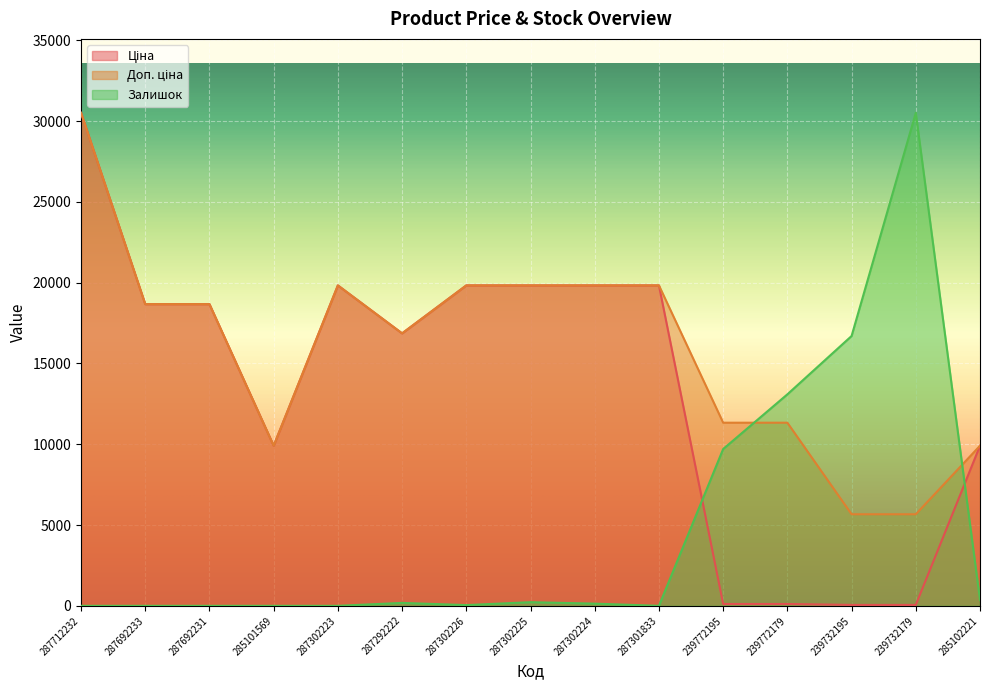

What is the value of the Ціна point at the 5th from the left?

19831.1